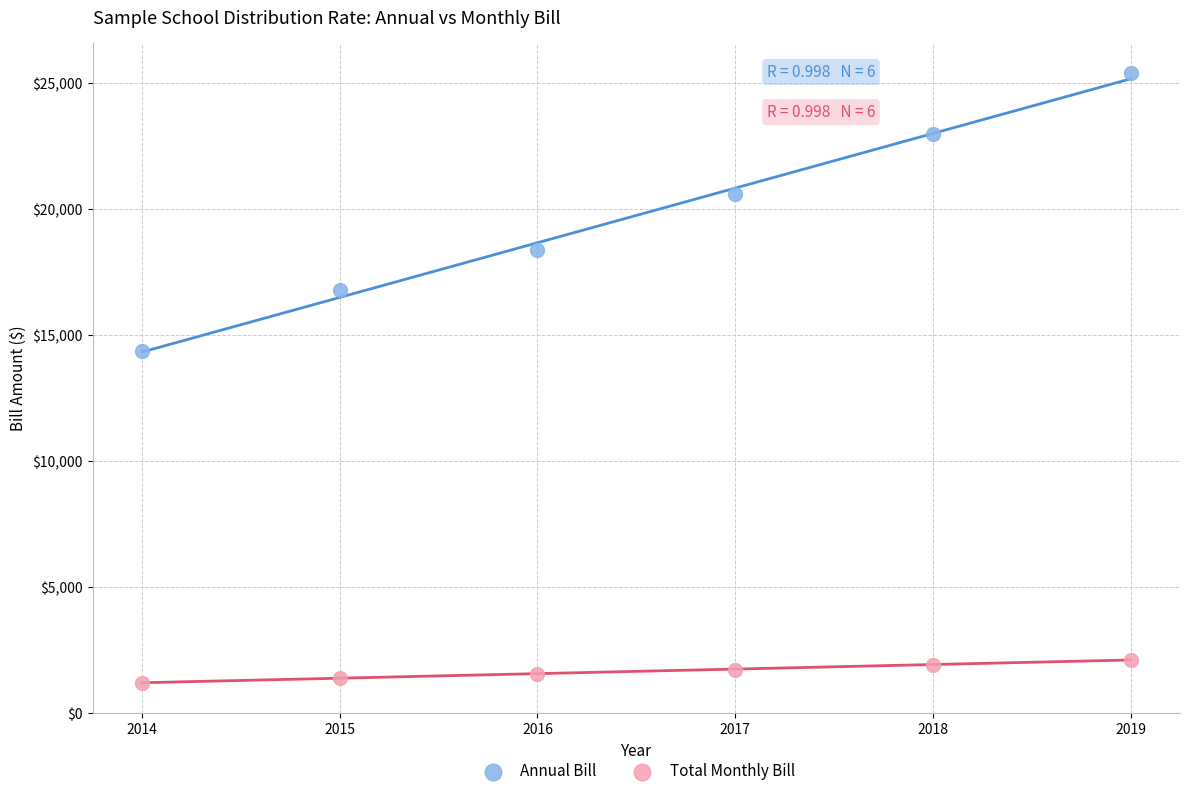

Which series contains the highest Y value?

Annual Bill